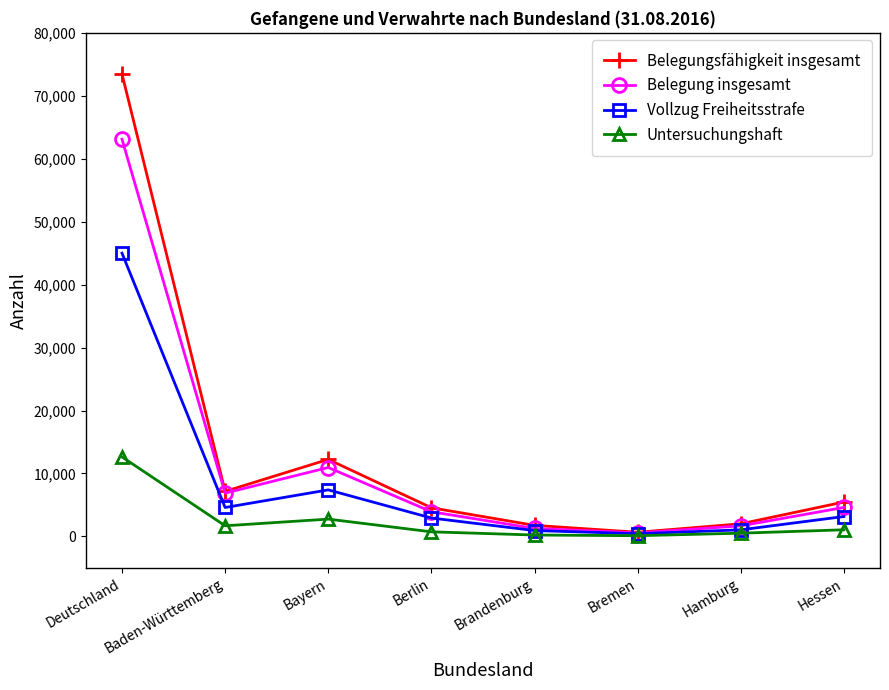

In Vollzug Freiheitsstrafe, how many points are lower than both neighbors (excluding endpoints)?

2